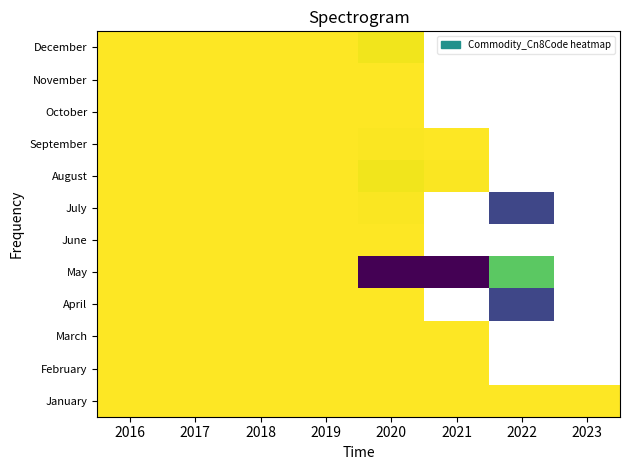

Which has a higher value, 2020 or 2018?

2020